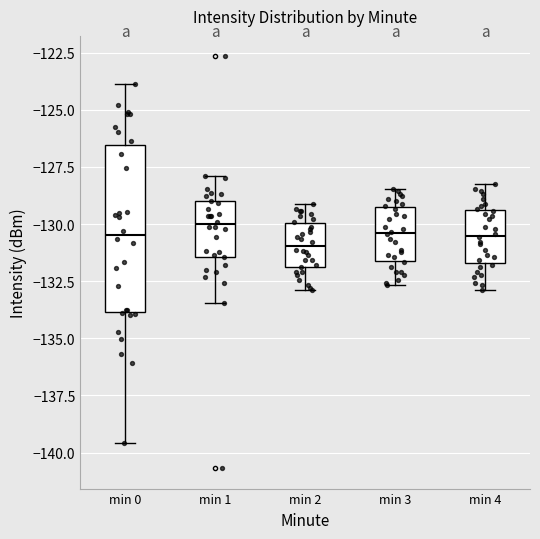

Reading left to right, transcribe this box plot: for each box, give where its median line is, the range the box spans, and where its two whiskers end, as read against the y-axis. The values are not printed on the chart, so give them approximately, as read against the axis.

min 0: median -130.5, box -134.0 to -126.5, whiskers -139.5 to -124.0
min 1: median -130.0, box -131.5 to -129.0, whiskers -133.5 to -128.0
min 2: median -131.0, box -132.0 to -130.0, whiskers -133.0 to -129.0
min 3: median -130.5, box -131.5 to -129.5, whiskers -132.5 to -128.5
min 4: median -130.5, box -131.5 to -129.5, whiskers -133.0 to -128.0